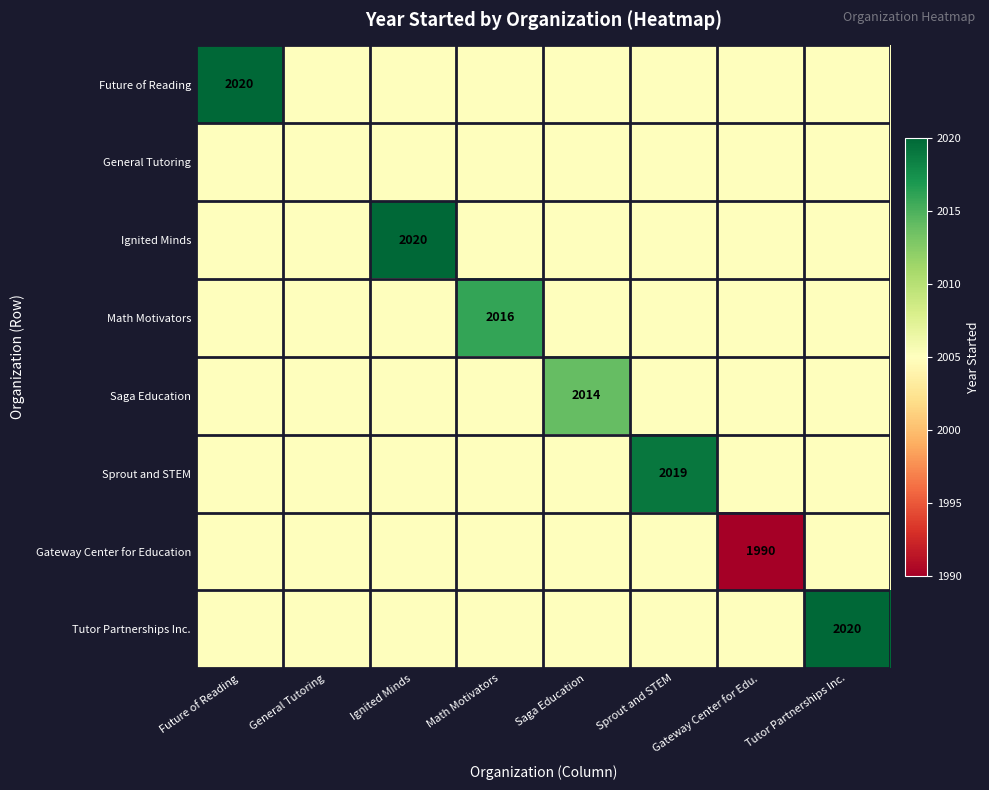

Between Future of Reading and Gateway Center for Edu., which is larger?

Future of Reading